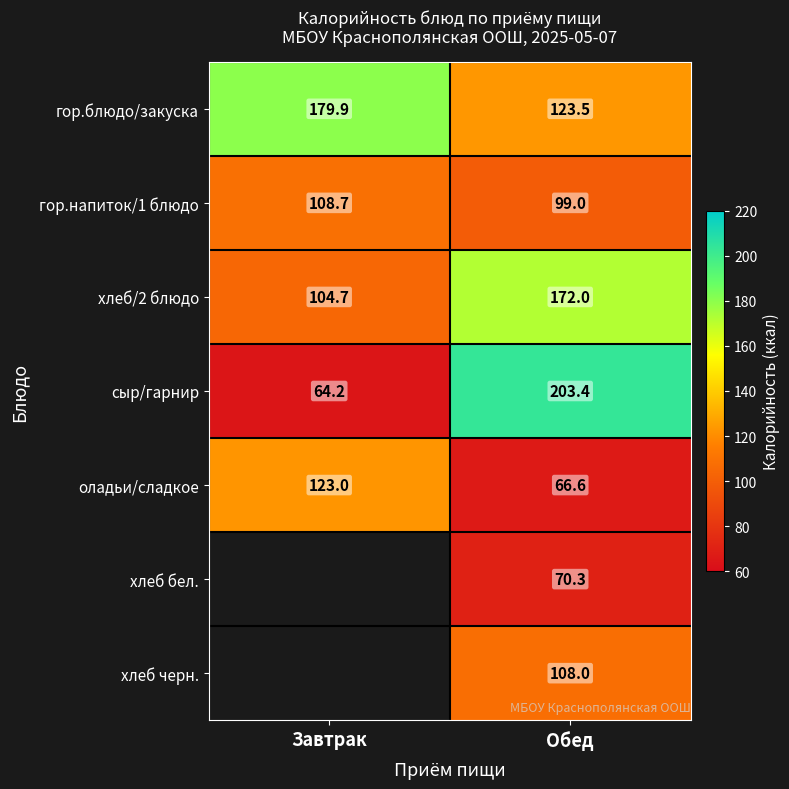

The value of хлеб бел. at Обед is 110.6. True or false?

False